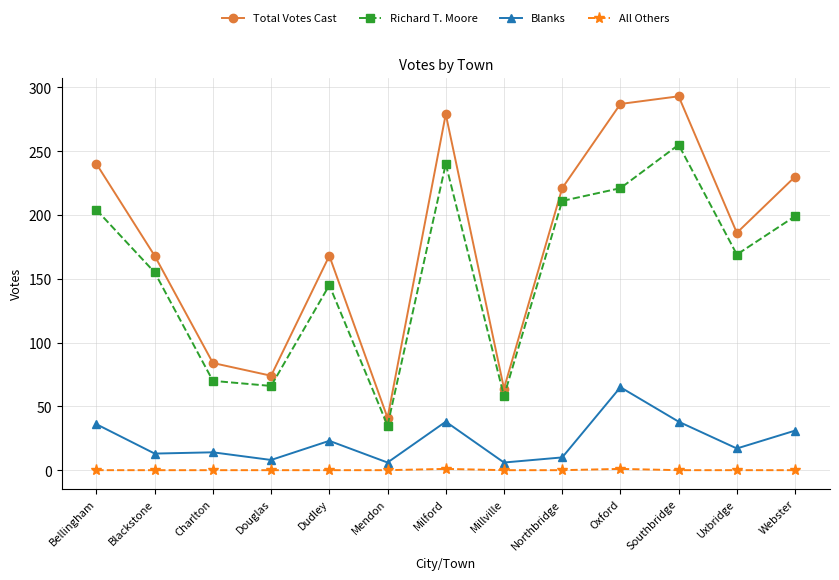

True or false: Blanks has more than 2 interior local peaks.

True